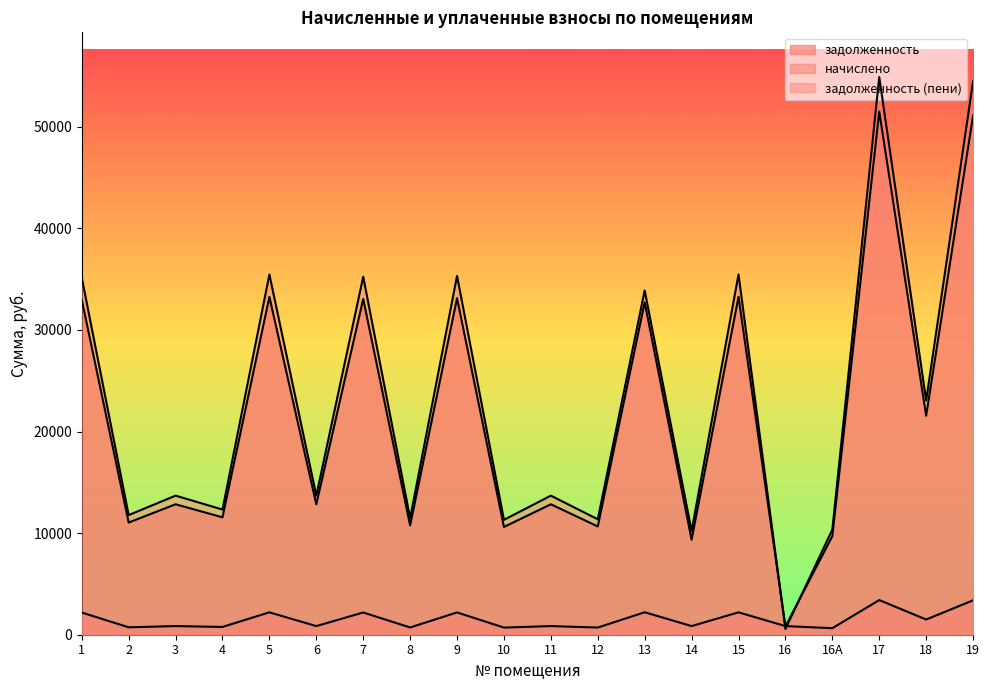

What position from the right is 13?

8